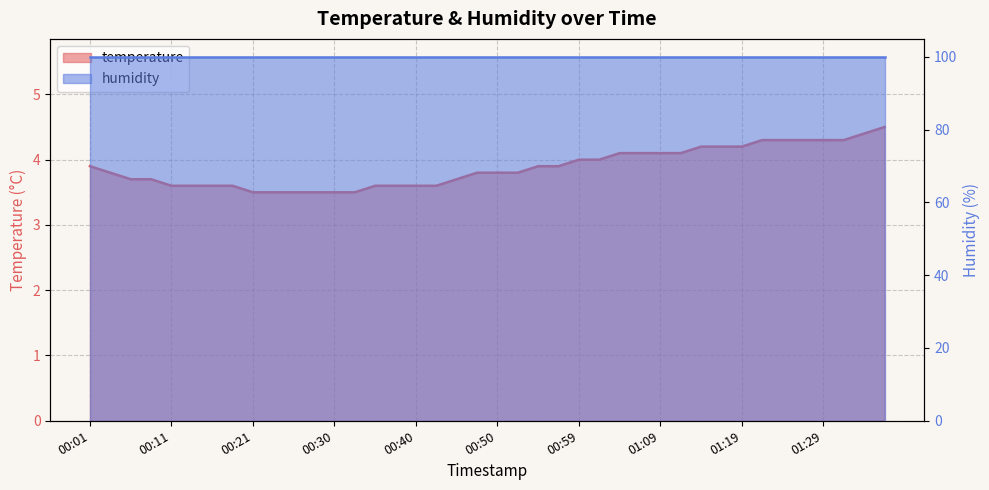

What is the label of the 31st point from the left?

01:14